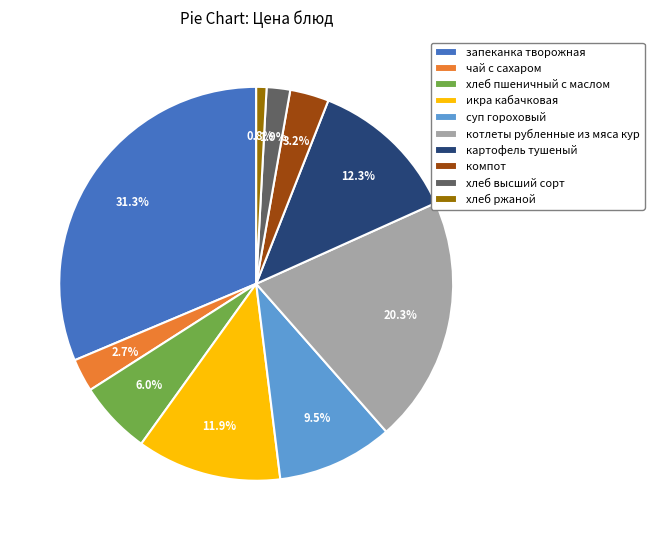

What percentage is the картофель тушеный slice, to the nearest percent?

12%